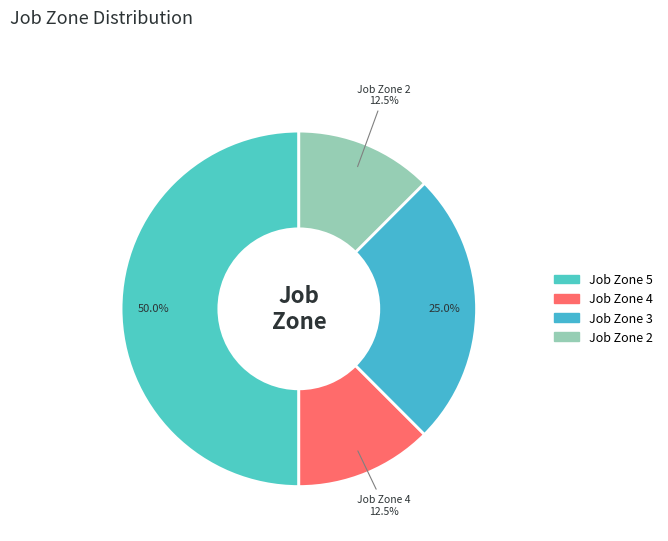

How many segments does this pie chart have?

4